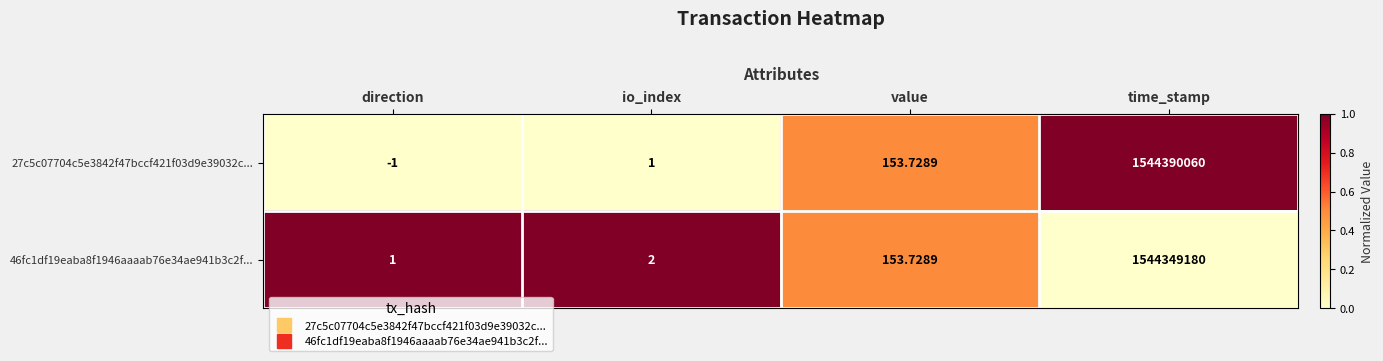

Is the value of 46fc1df19eaba8f1946aaaab76e34ae941b3c2f... at direction greater than the value of 27c5c07704c5e3842f47bccf421f03d9e39032c... at time_stamp?

No